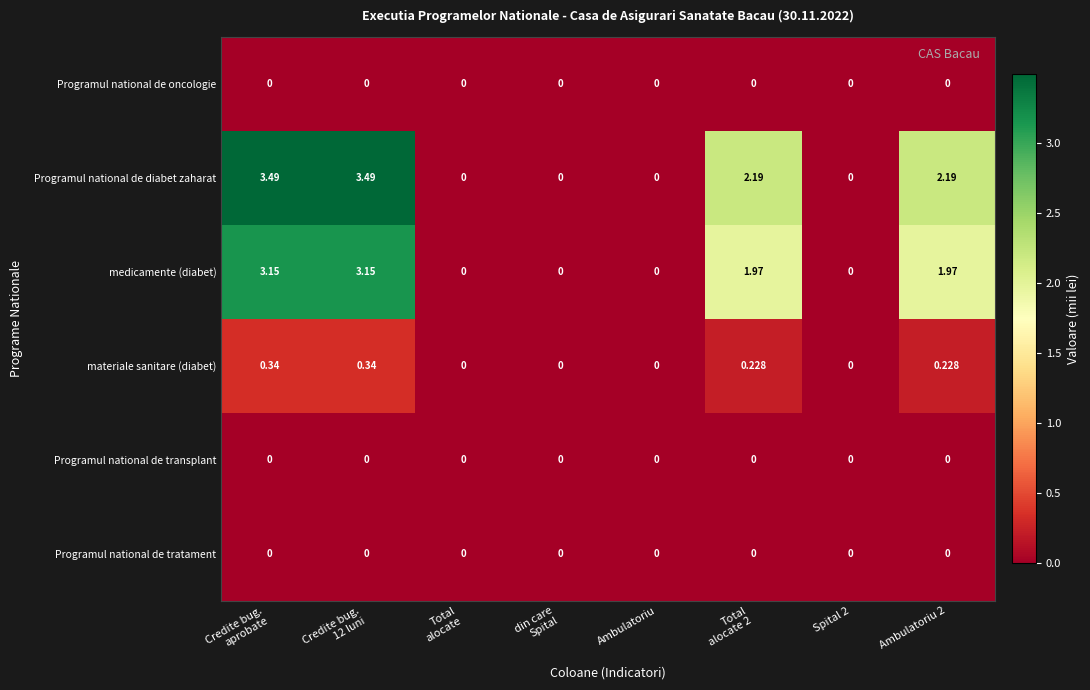

Which series has the largest total across all categories?

Programul national de diabet zaharat